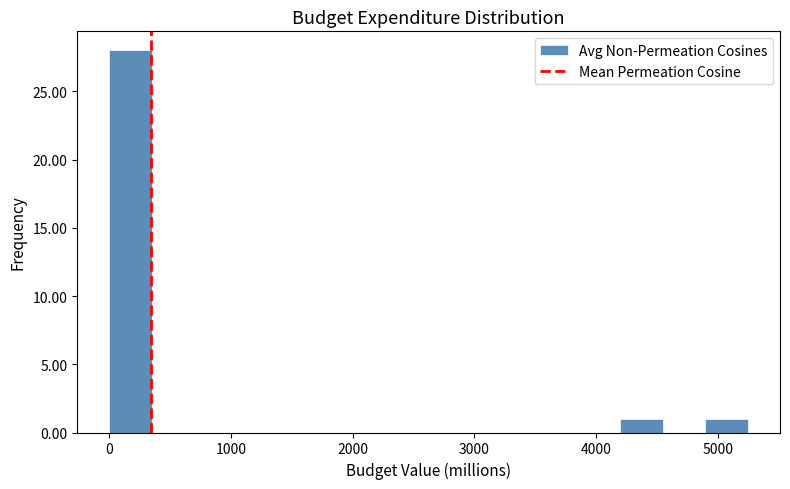

Read against the x-axis, roughly where is the centre of the tallest bar?

200